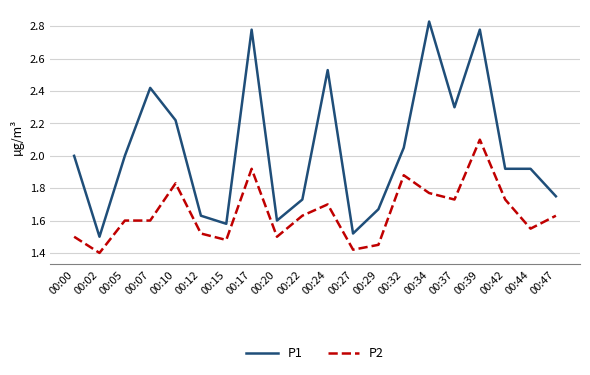

What is the sum of all P1 values?

40.7